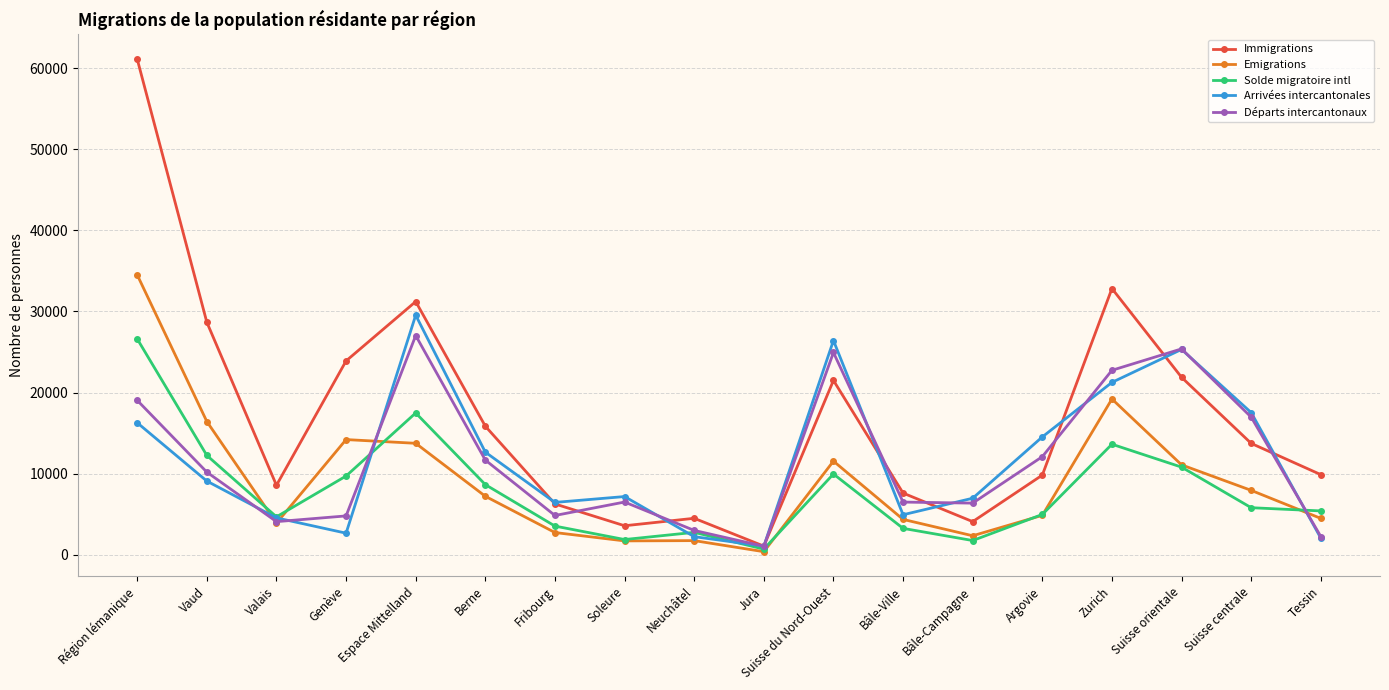

Count the number of categories in the chart.

18